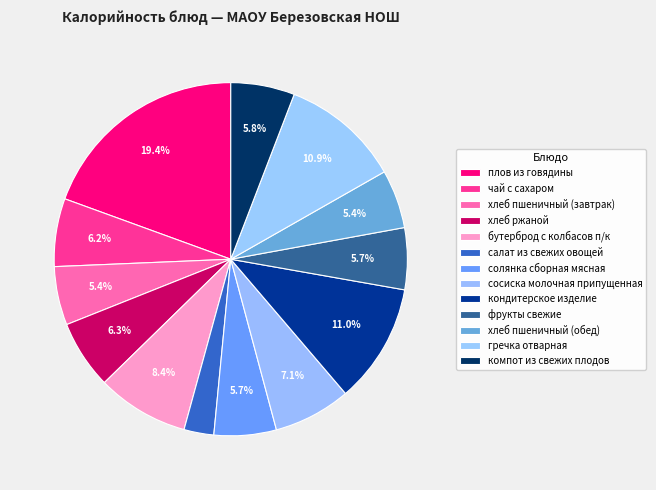

Do кондитерское изделие and фрукты свежие together represent more than half of the pie?

No